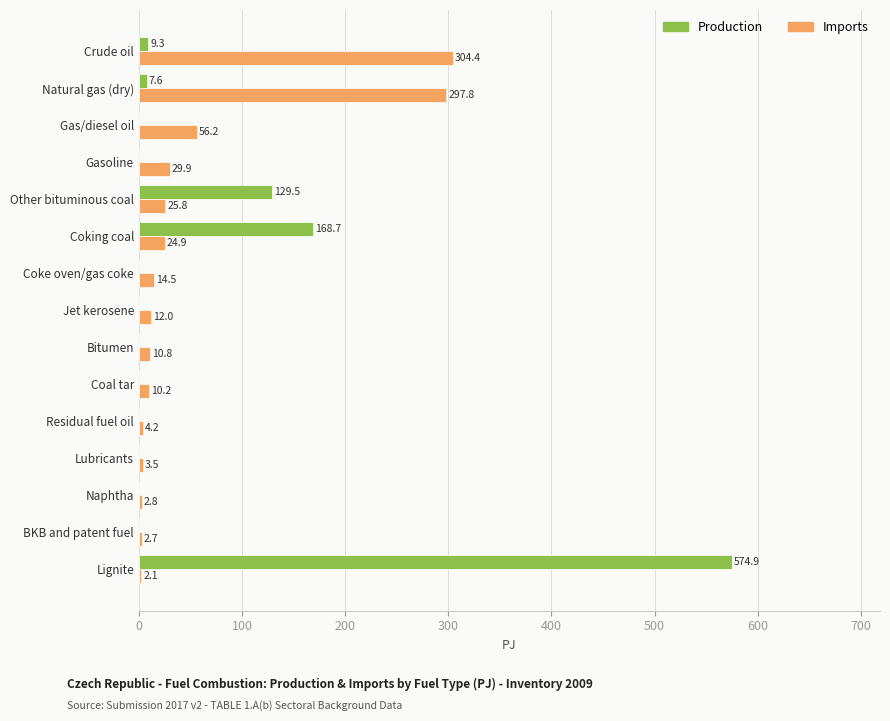

Which series has the largest total across all categories?

Production